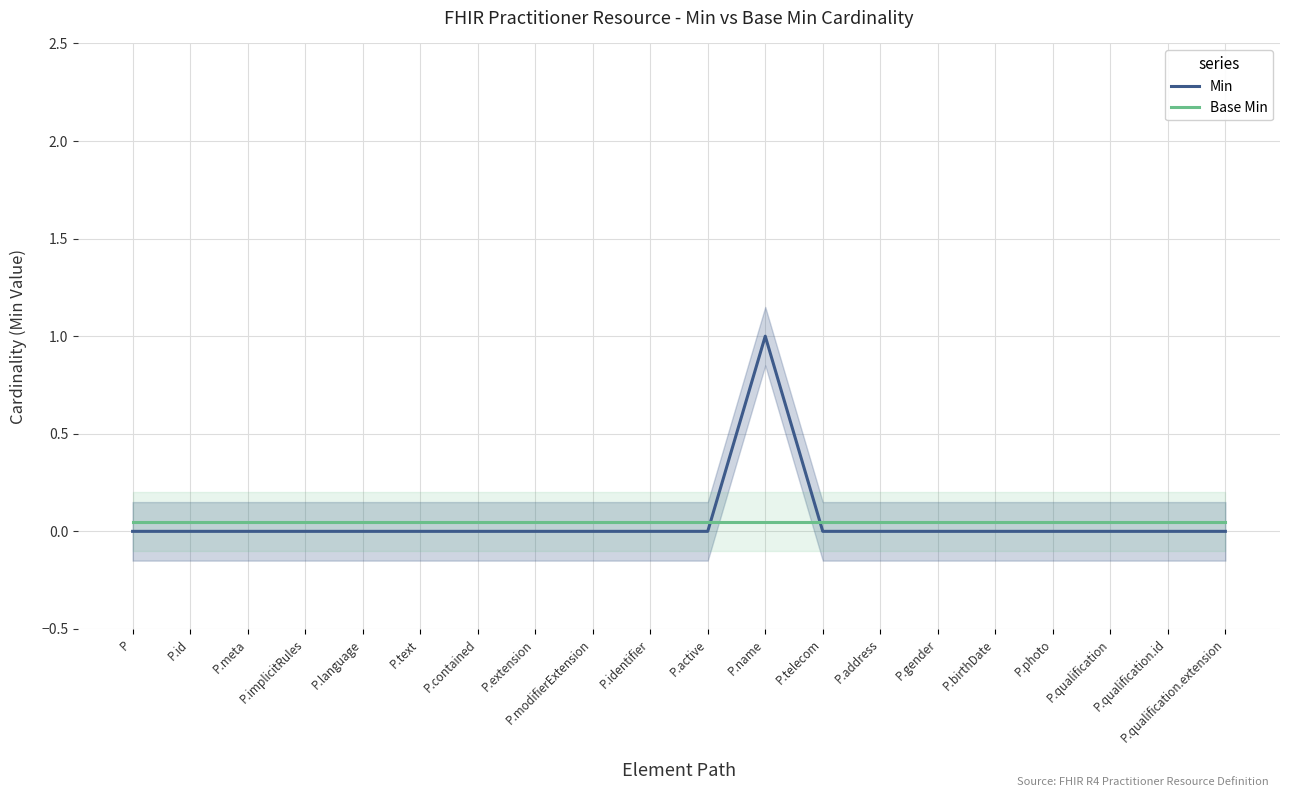

True or false: Base Min has more than 2 points higher than both neighbors.

False